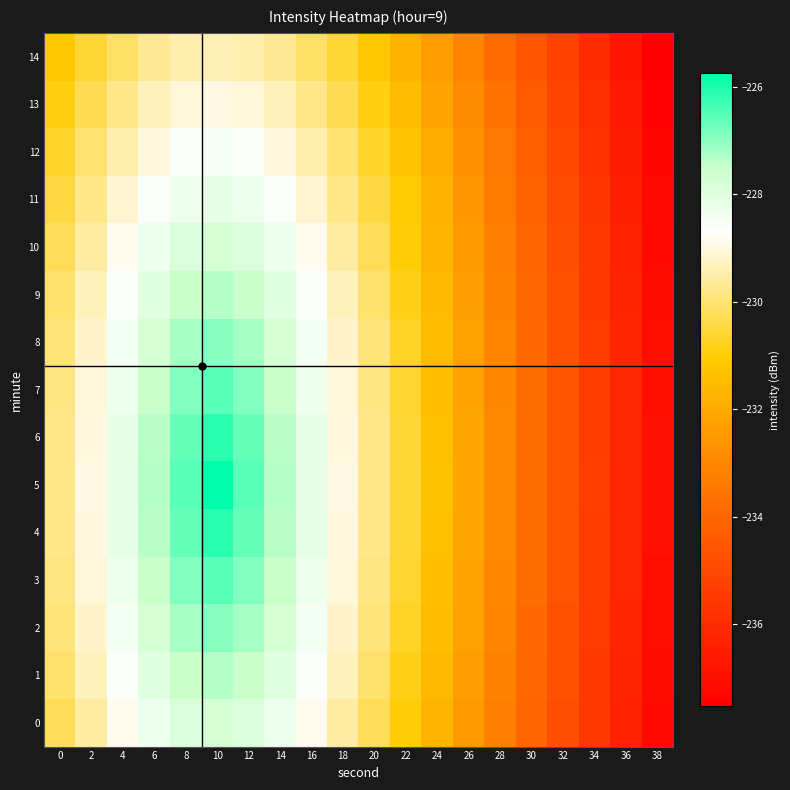

At which category is the sum across all series the highest?

10